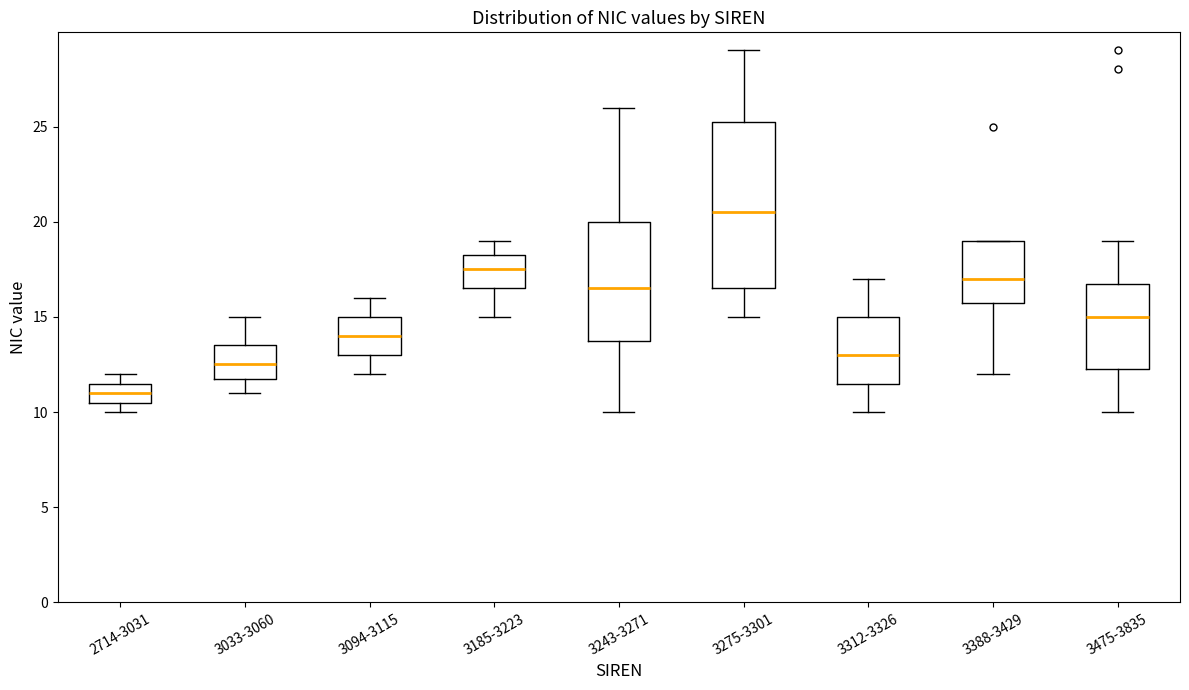

Comparing the boxes themselves (not the whiskers), which one is the tallest?

3275-3301